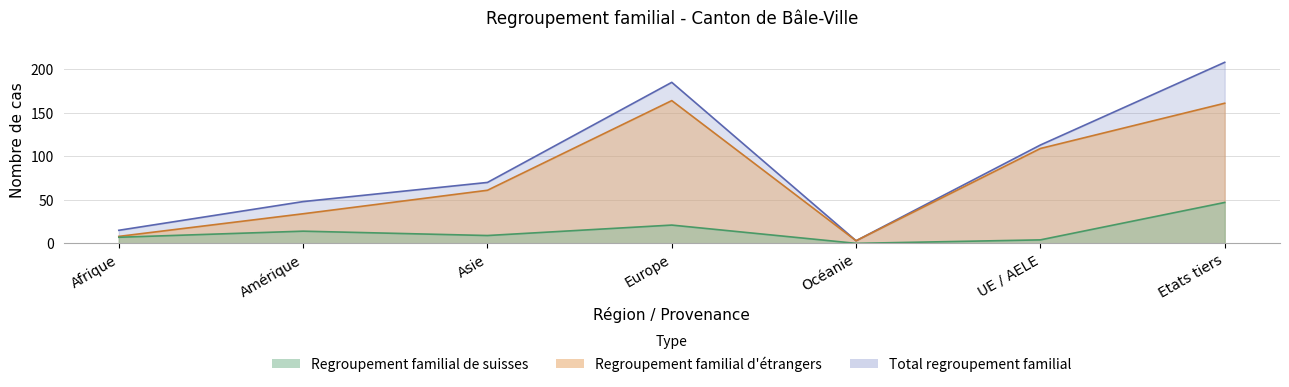

The Regroupement familial d étrangers series shows 28 at UE / AELE. True or false?

False